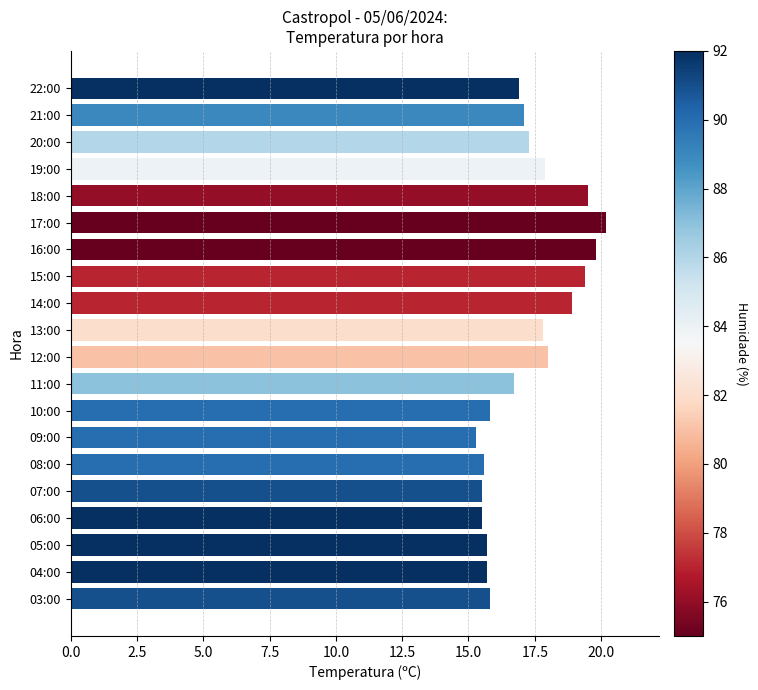

How many data points are less than 17?

10